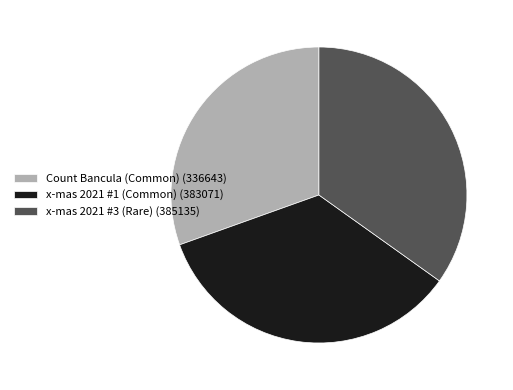

Approximately how many times larger is the value at Count Bancula (Common) (336643) compared to x-mas 2021 #3 (Rare) (385135)?

0.9